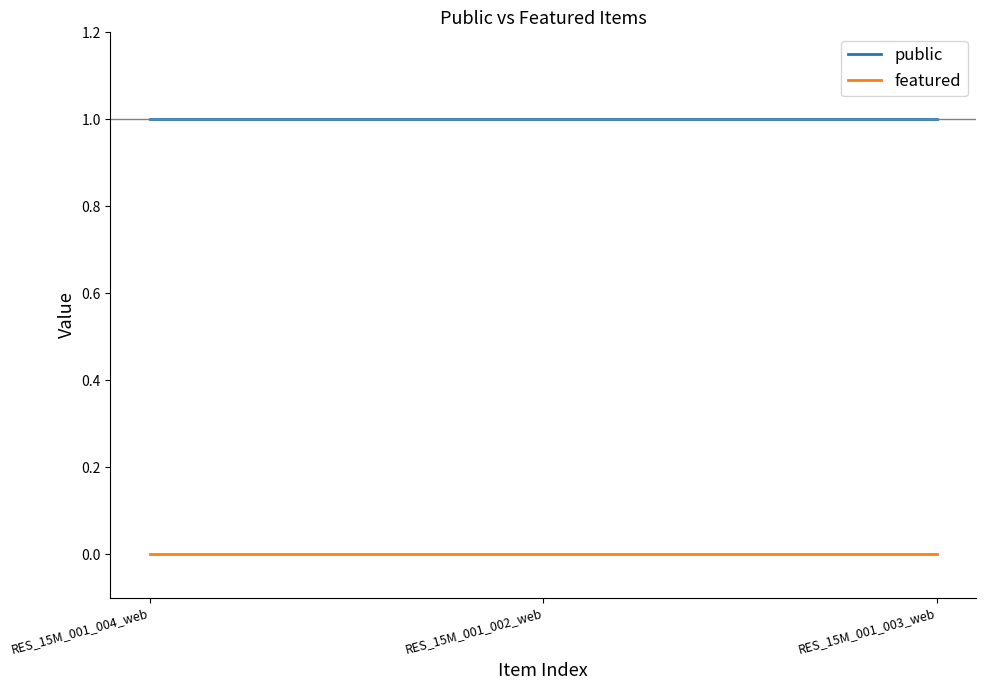

What are all the series names shown in the legend?

public, featured